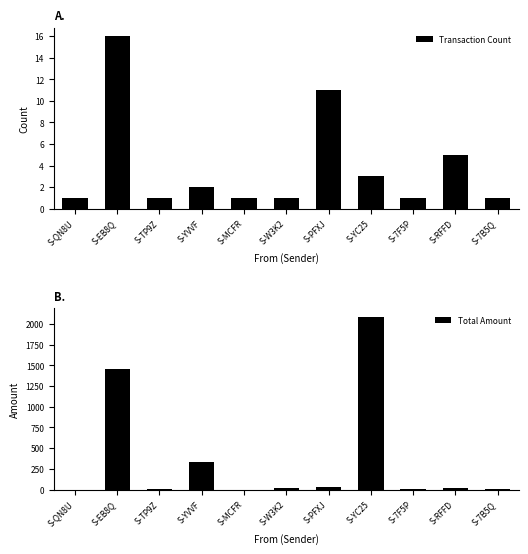

Reading left to right, extract all data points from this chart.

Transaction Count: S-QN8U=1	S-EB8Q=16	S-TP9Z=1	S-YVVF=2	S-MCFR=1	S-W3K2=1	S-PFXJ=11	S-YC25=3	S-7F5P=1	S-RFFD=5	S-7B5Q=1
Total Amount: S-QN8U=1	S-EB8Q=1461	S-TP9Z=5	S-YVVF=330	S-MCFR=1	S-W3K2=24	S-PFXJ=33	S-YC25=2083	S-7F5P=3	S-RFFD=25	S-7B5Q=2